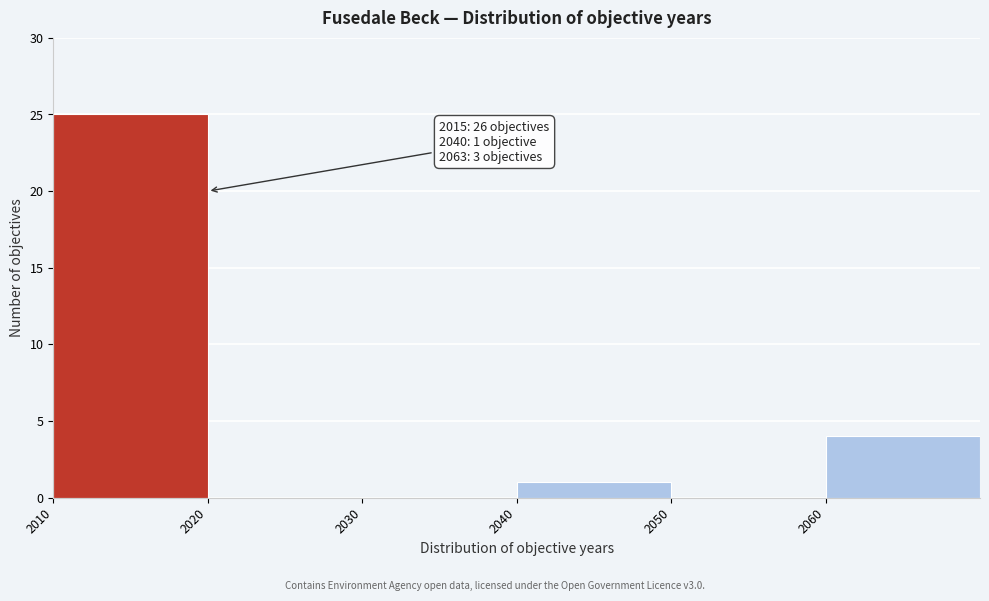

Over which range of the x-axis is the bar tallest?

2010 to 2020